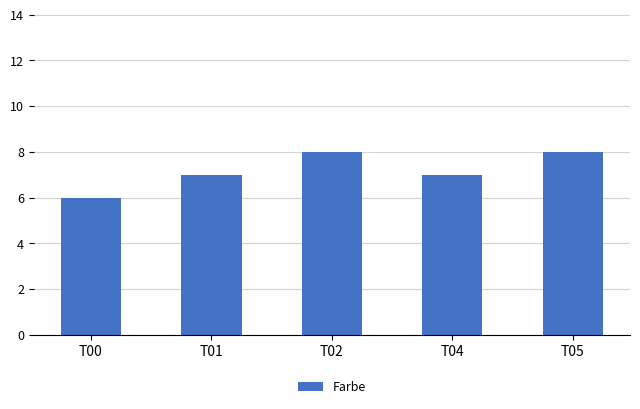

The value at T01 is 2. True or false?

False